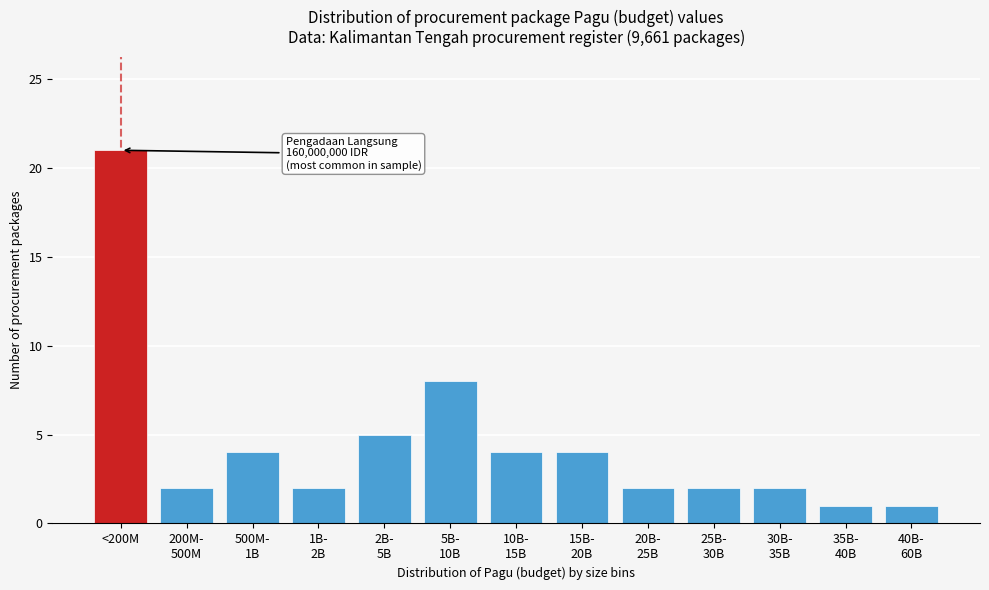

Reading left to right, what are all the values shown in this chart?

21	2	4	2	5	8	4	4	2	2	2	1	1